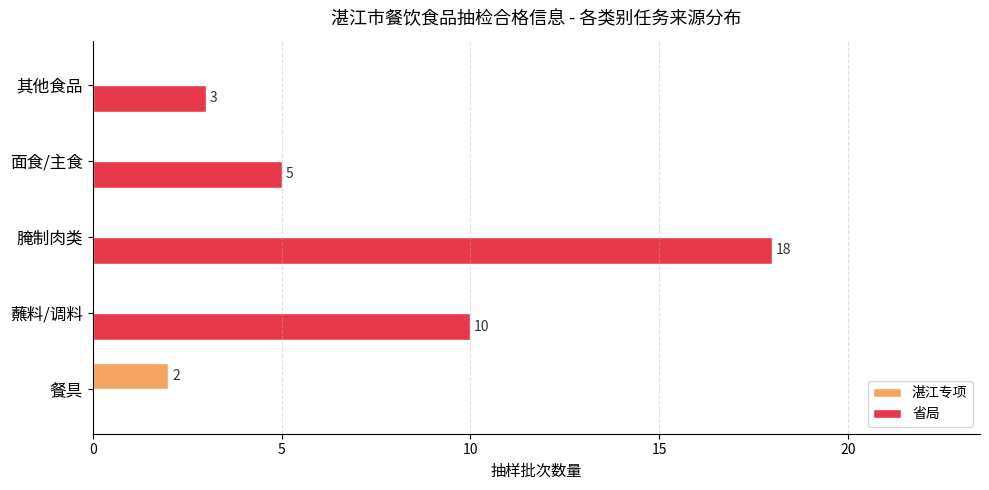

What is the highest value of the 湛江专项 series?

2